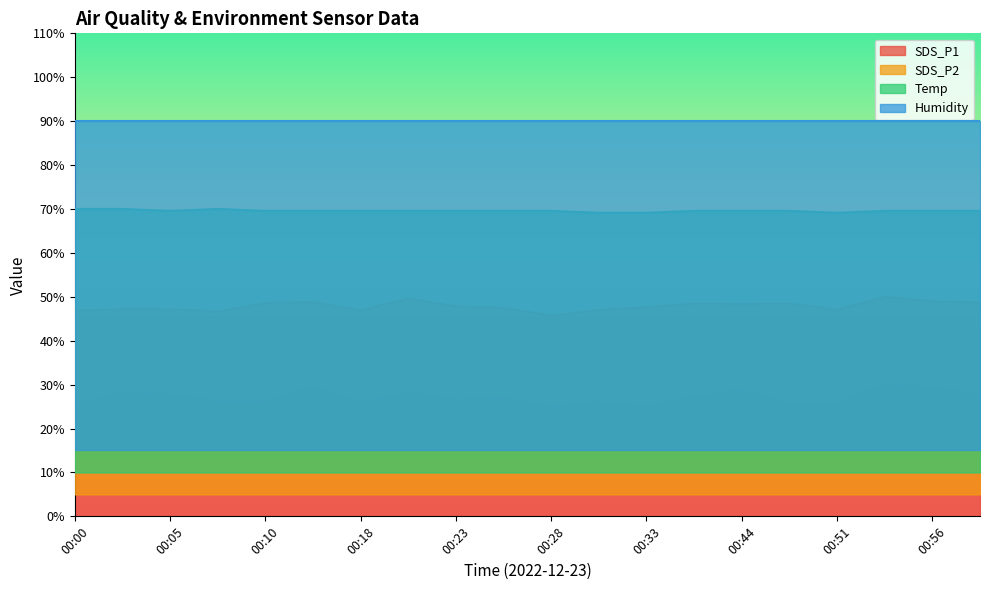

At which label is SDS_P1 closest to 27?

00:25